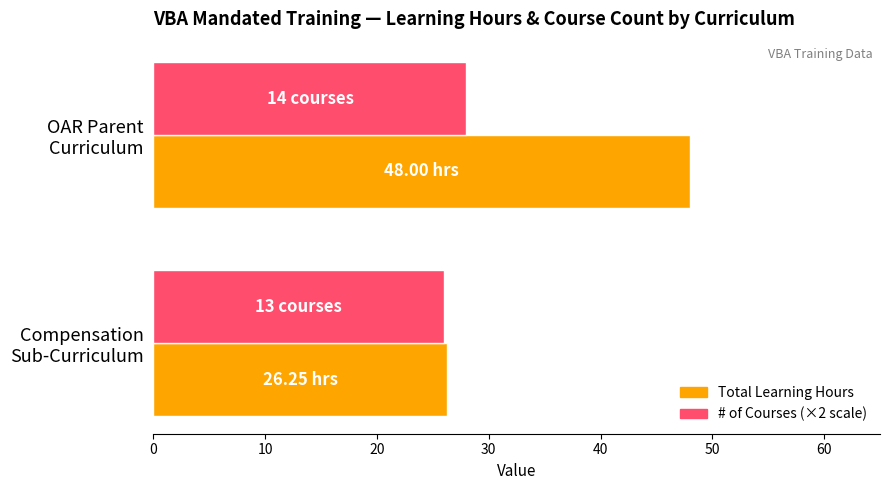

List the series in order of their peak value, lowest first.

# of Courses (×2 scale), Total Learning Hours